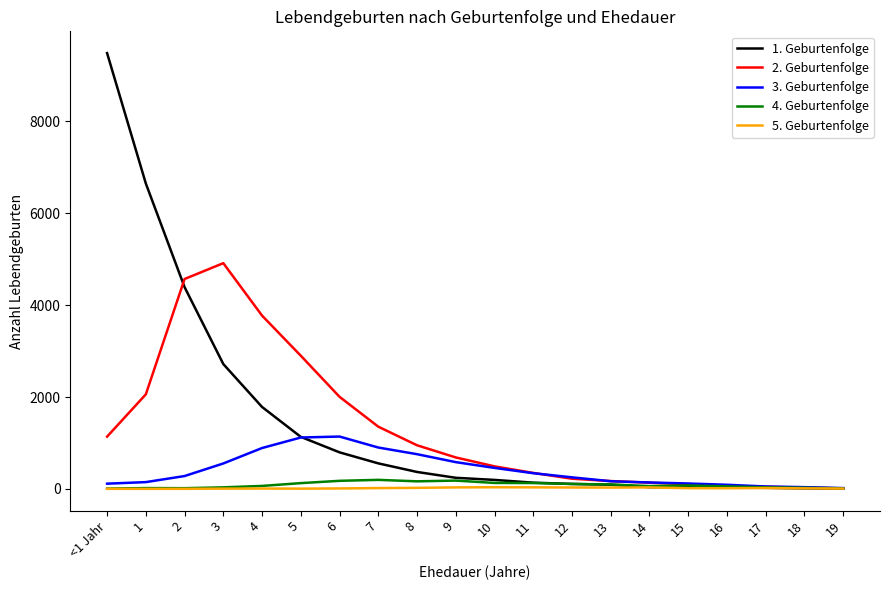

What position from the left is 17?

18